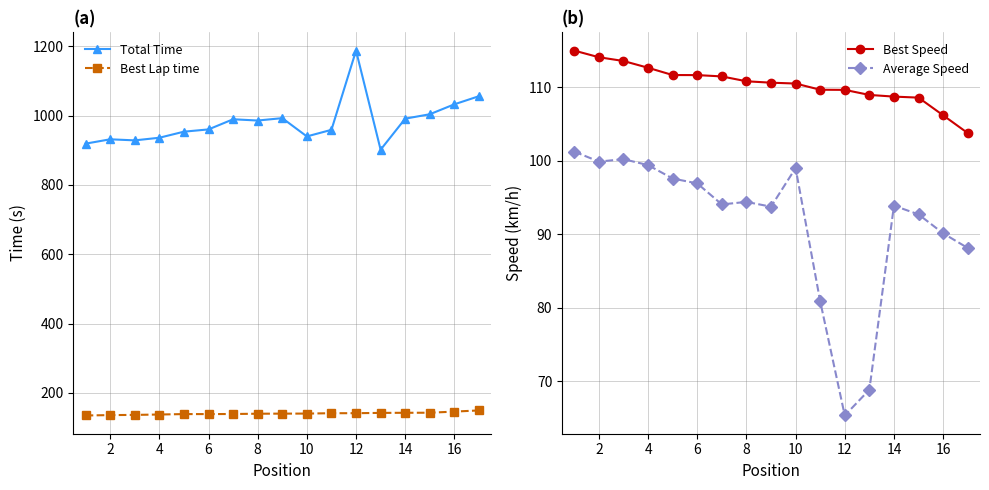

True or false: Total Time and Best Lap time intersect in this chart.

False